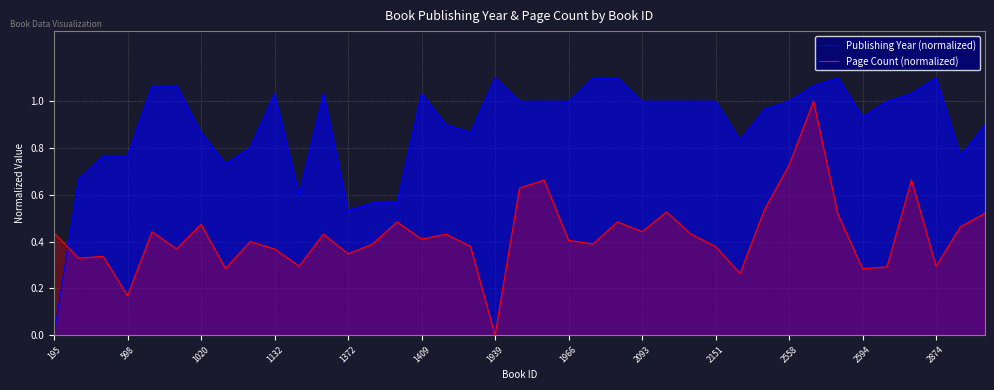

Which series has the largest range (max minus min)?

Publishing Year (normalized)